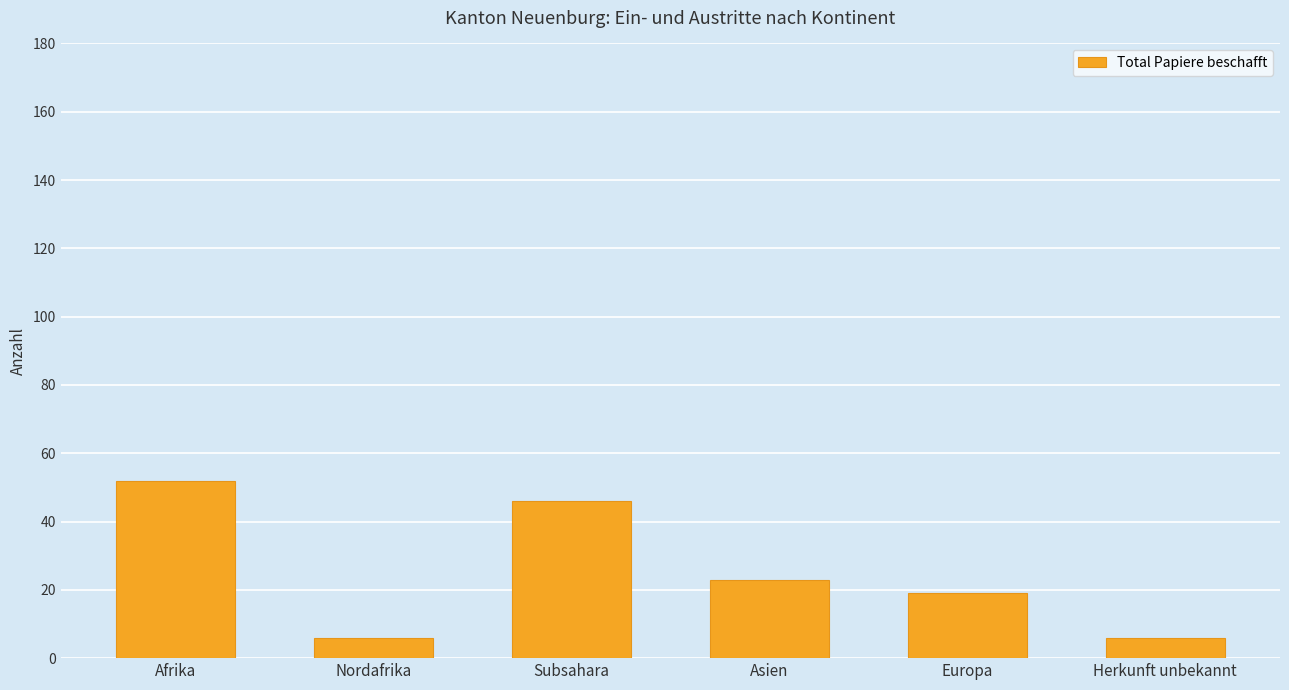

Reading right to left, extract all data points from this chart.

6	19	23	46	6	52